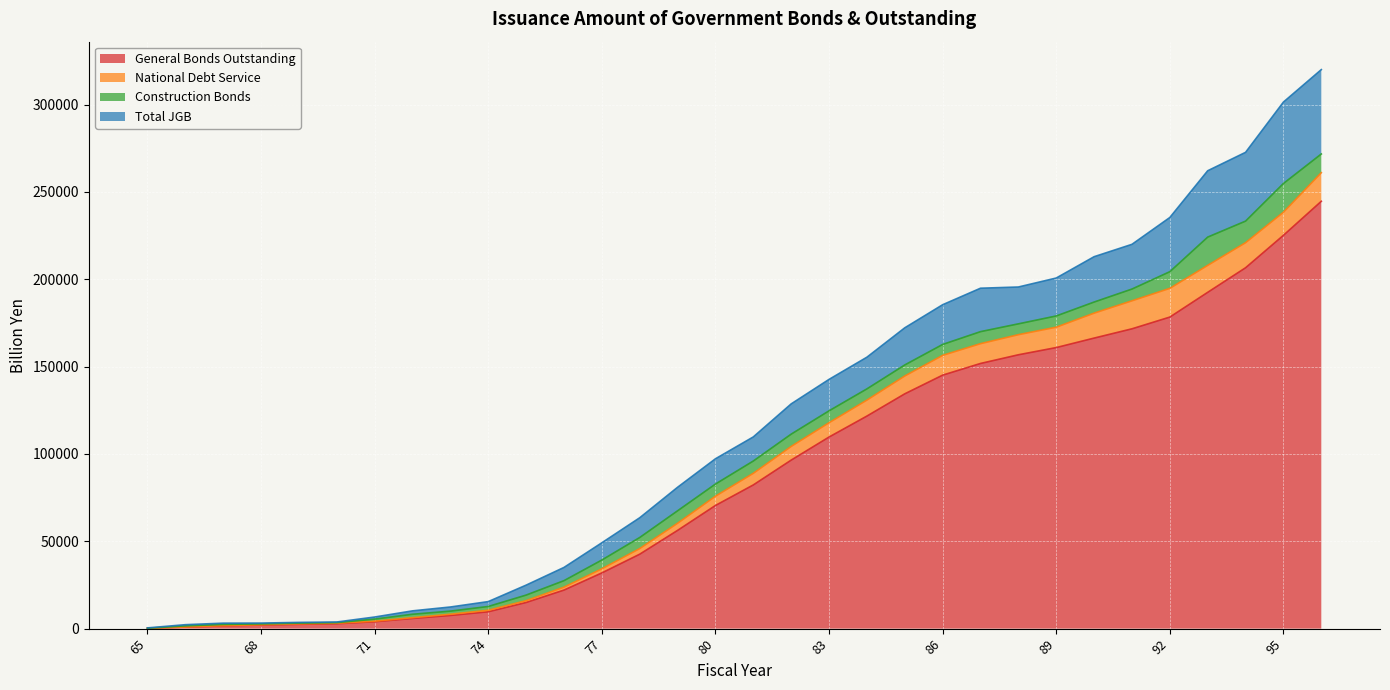

What is the maximum value for General Bonds Outstanding?

244658.1